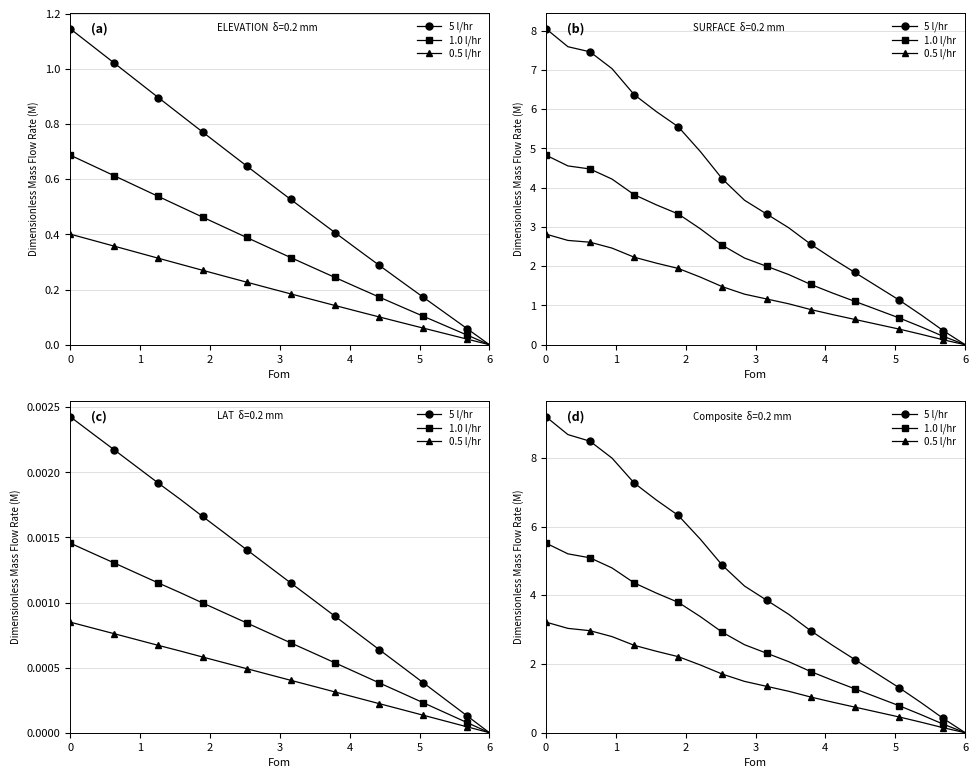

True or false: 5 l/hr has a value of 2.0 at 11.

False